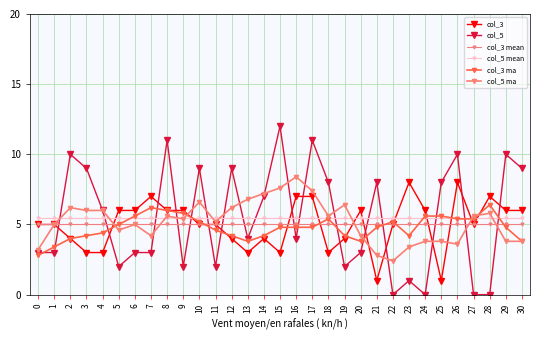

What is the value of the col_3 point at the 30th from the left?

6.0